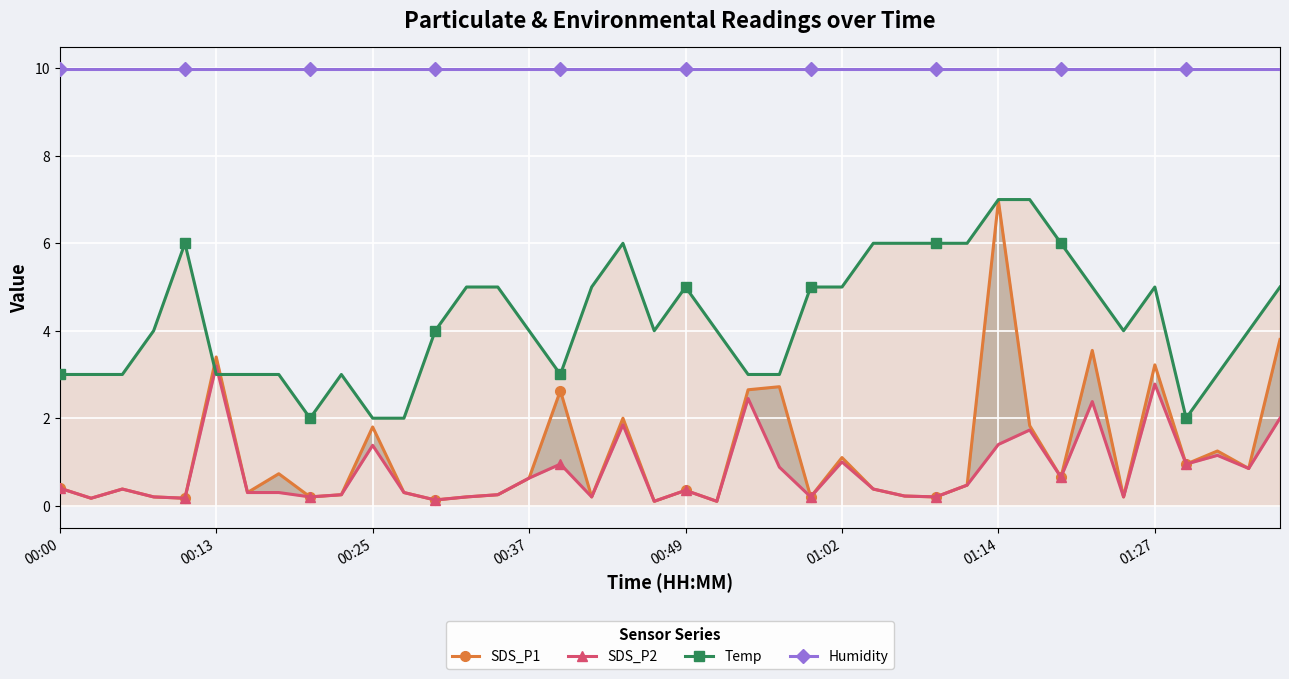

True or false: Temp has more than 2 points higher than both neighbors.

True